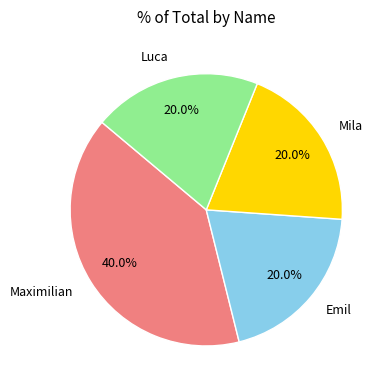

To the nearest percent, what portion does Mila represent?

20%